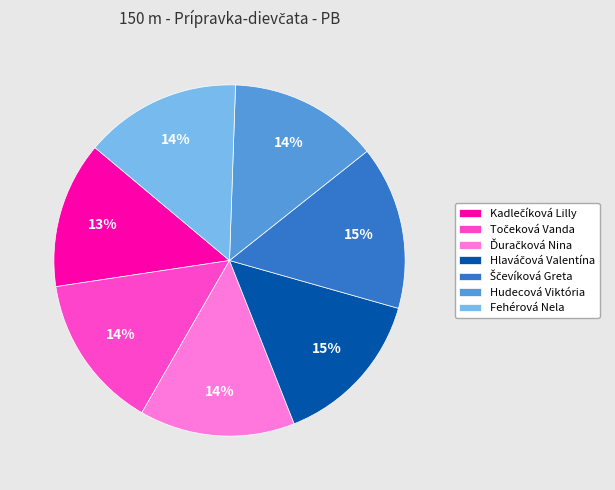

True or false: Hudecová Viktória accounts for 14% of the total.

True